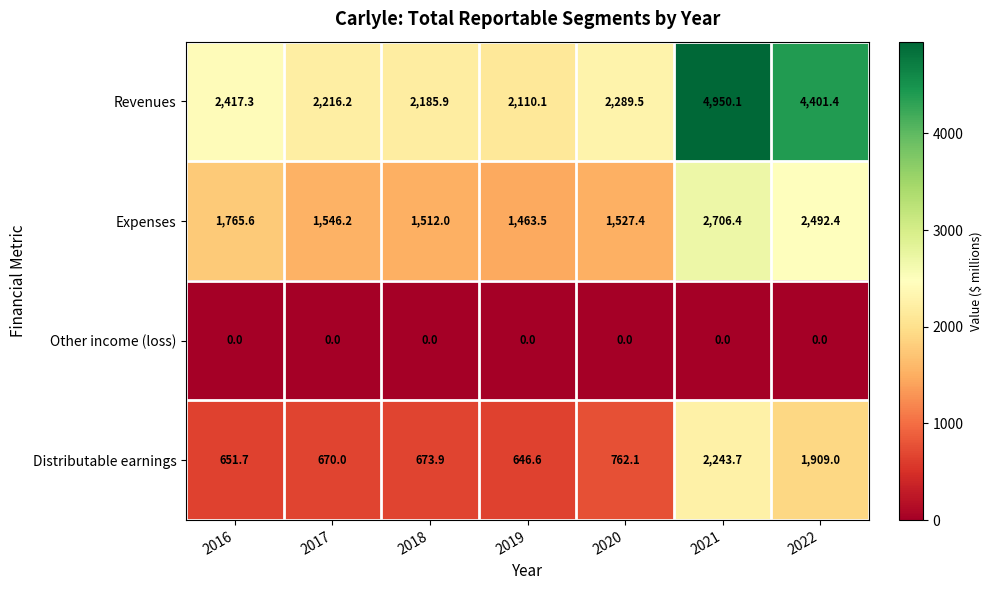

At 2022, list the series in order from largest to smallest.

Revenues, Expenses, Distributable earnings, Other income (loss)